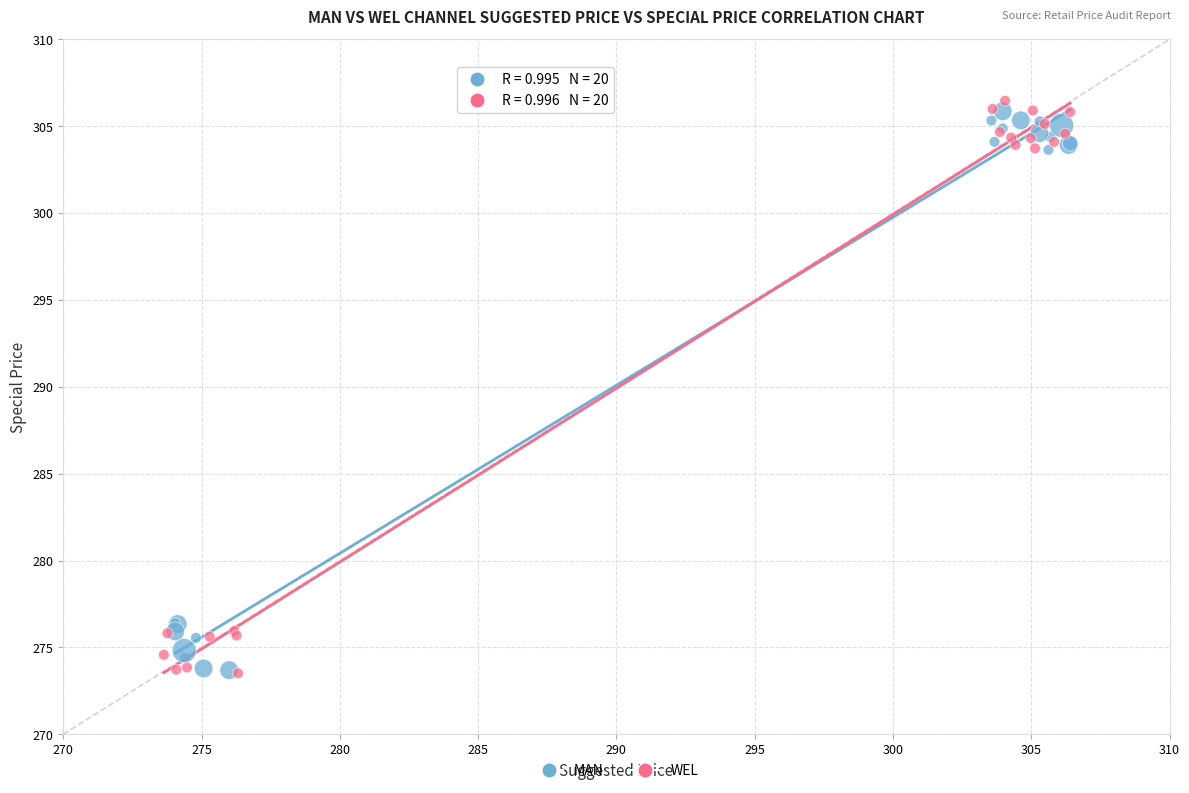

Which series has the widest spread of Y values?

WEL